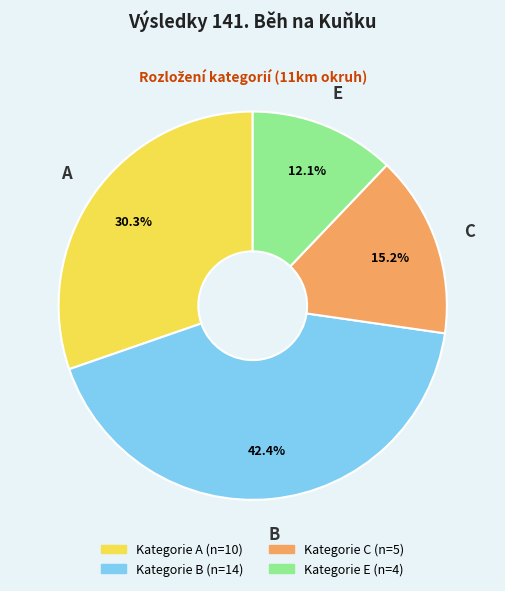

Is there a majority slice in this chart?

No